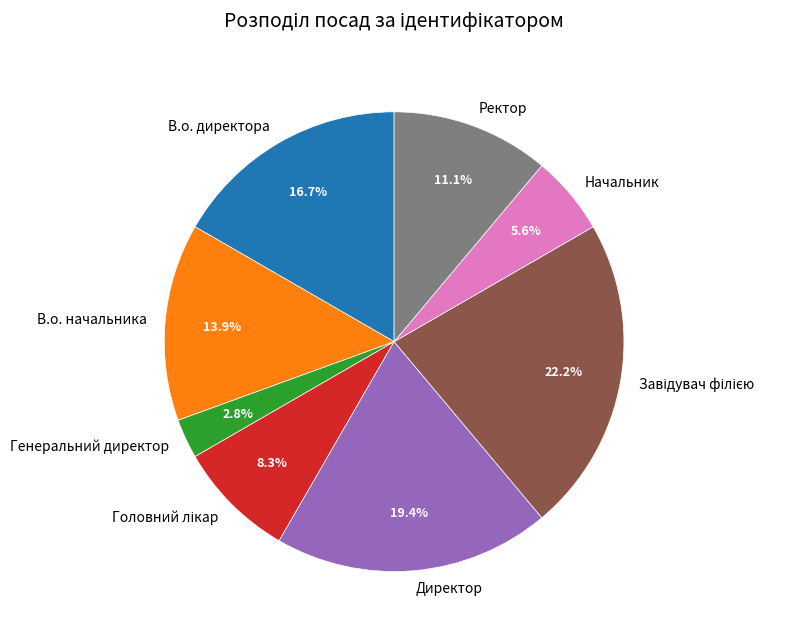

Between Начальник and Директор, which is larger?

Директор